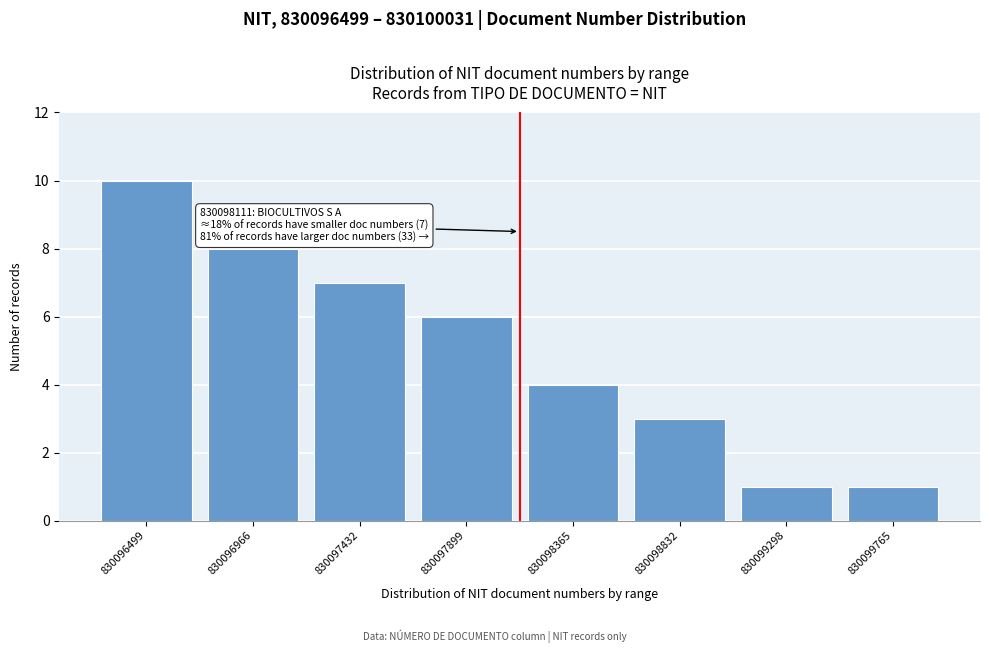

Reading right to left, what are all the values shown in this chart?

830099765=1	830099298=1	830098832=3	830098365=4	830097899=6	830097432=7	830096966=8	830096499=10